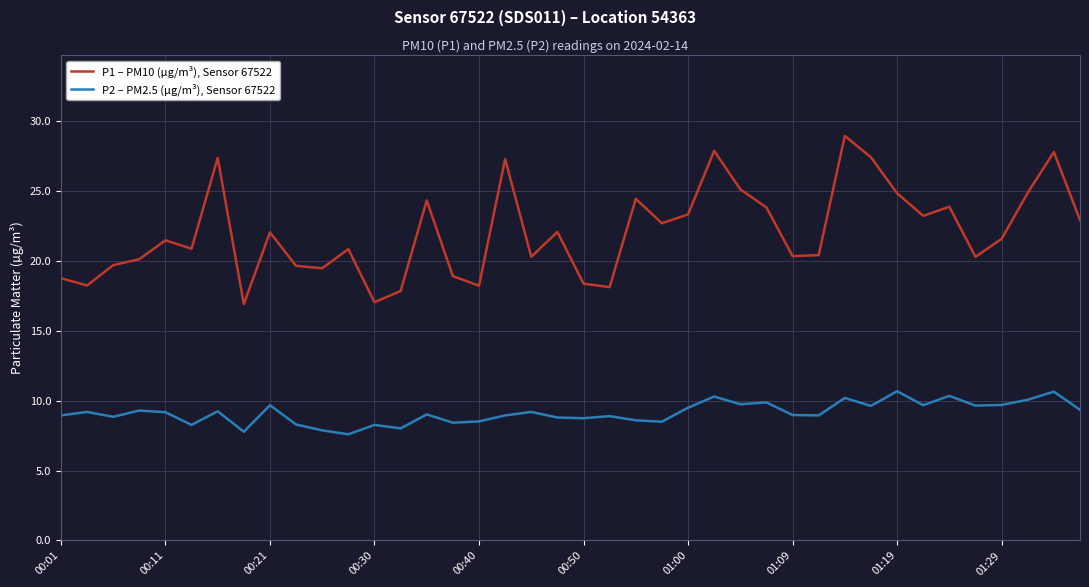

True or false: P2 – PM2.5 (µg/m³), Sensor 67522 and P1 – PM10 (µg/m³), Sensor 67522 cross at least once.

False